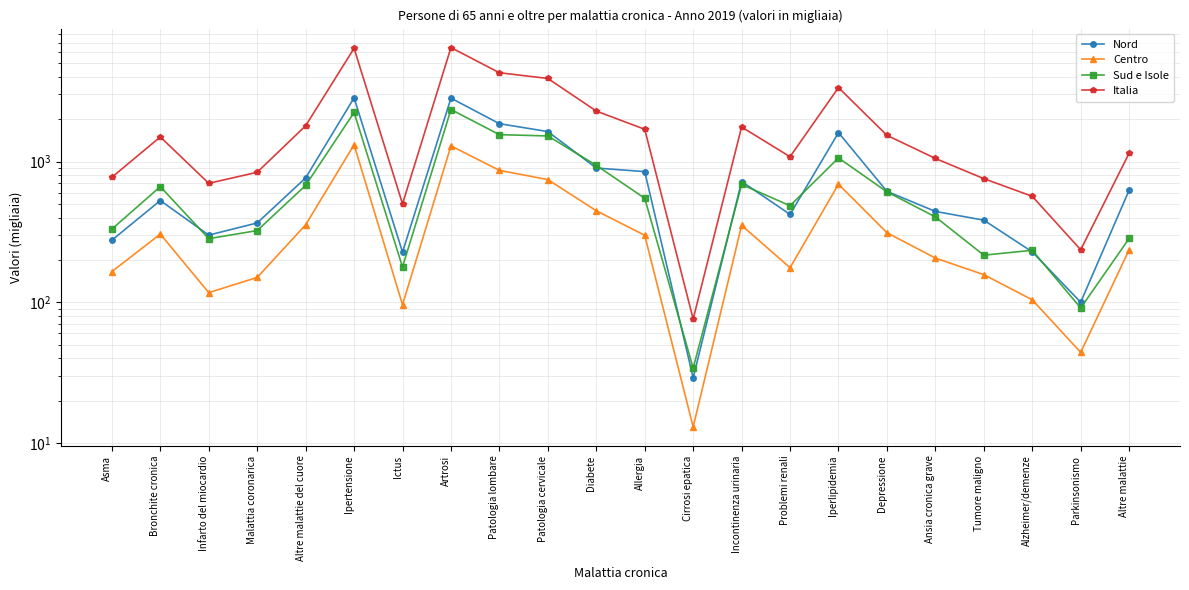

Which series changed the most between Ictus and Iperlipidemia?

Italia